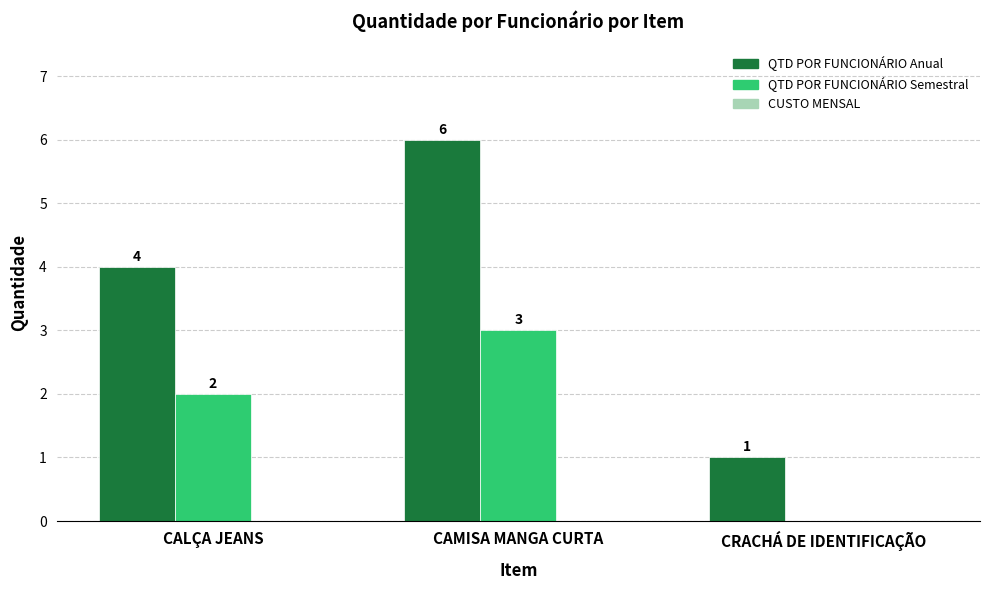

Which series has the largest total across all categories?

QTD POR FUNCIONÁRIO Anual